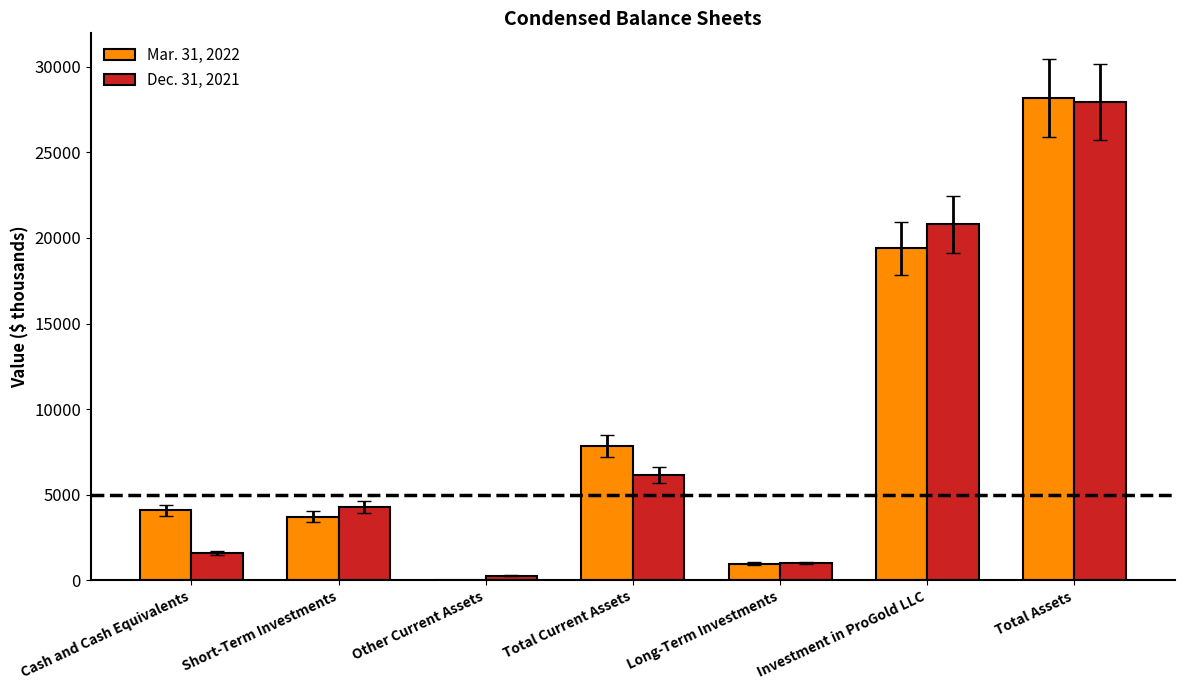

Which series has the widest spread of values?

Mar. 31, 2022